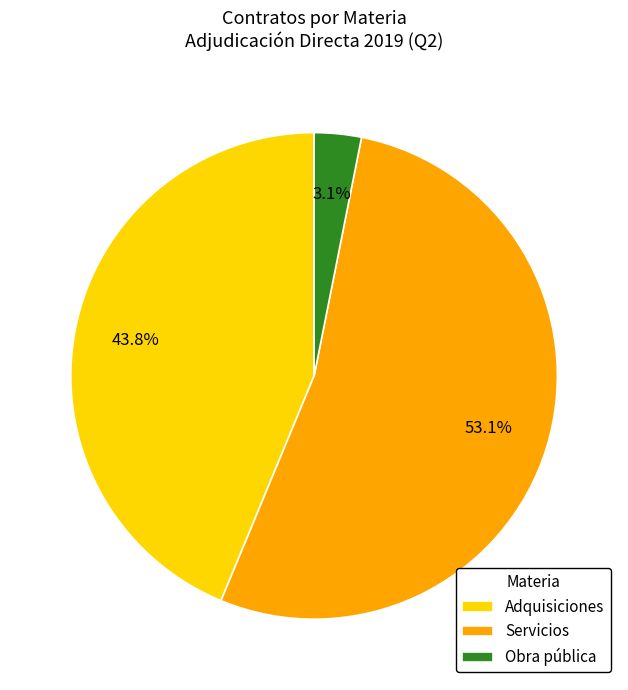

Is it true that Obra pública is 3% of the pie?

True